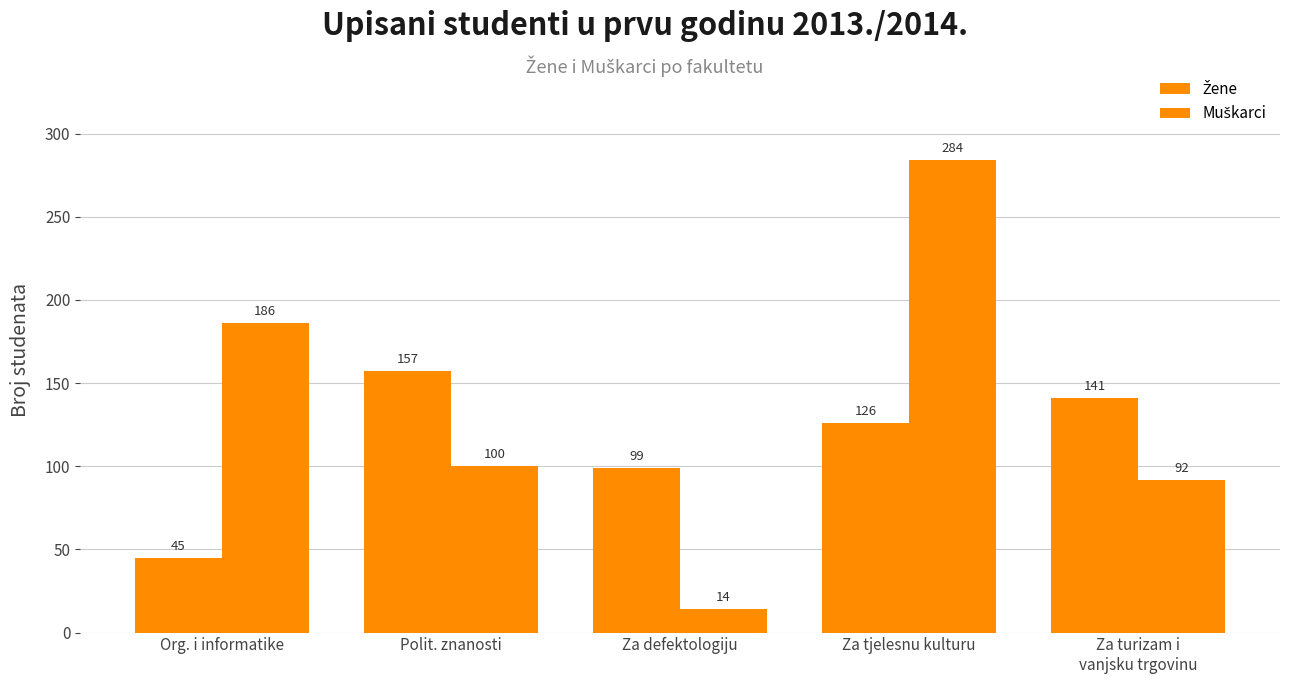

How many groups of bars are there?

5